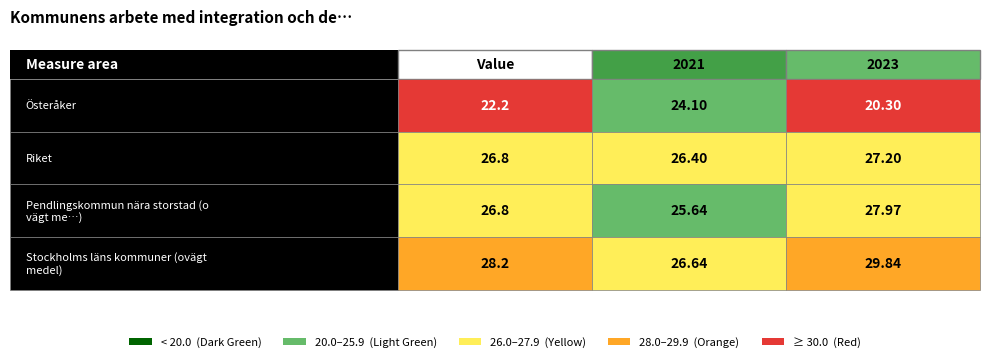

List the series in order of their peak value, lowest first.

Österåker, Riket, Pendlingskommun nära storstad (ovägt me…), Stockholms läns kommuner (ovägt medel)